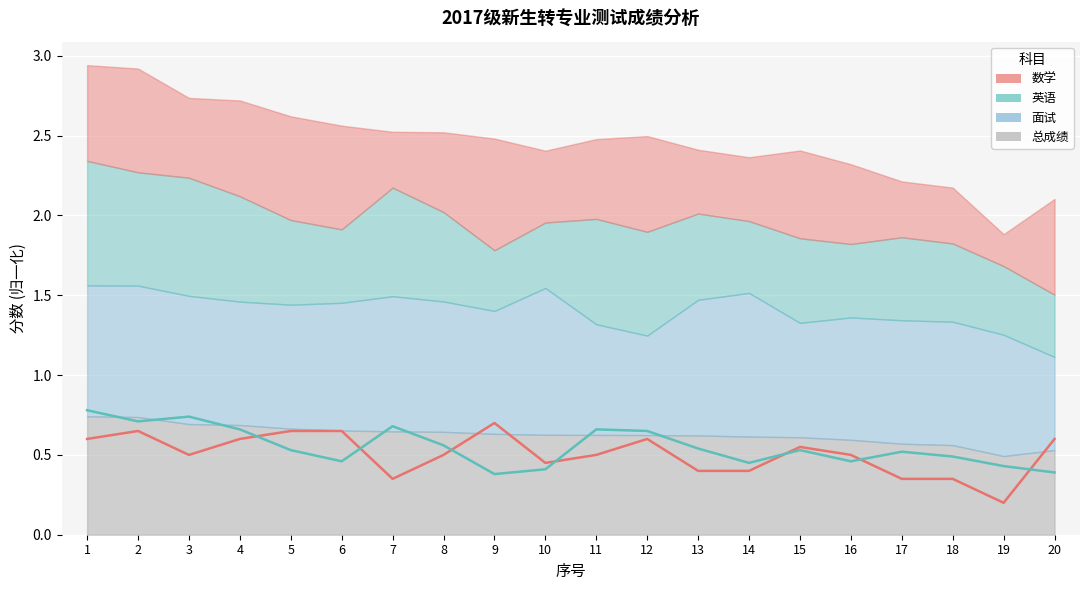

In 英语, how many points are lower than both neighbors (excluding endpoints)?

5